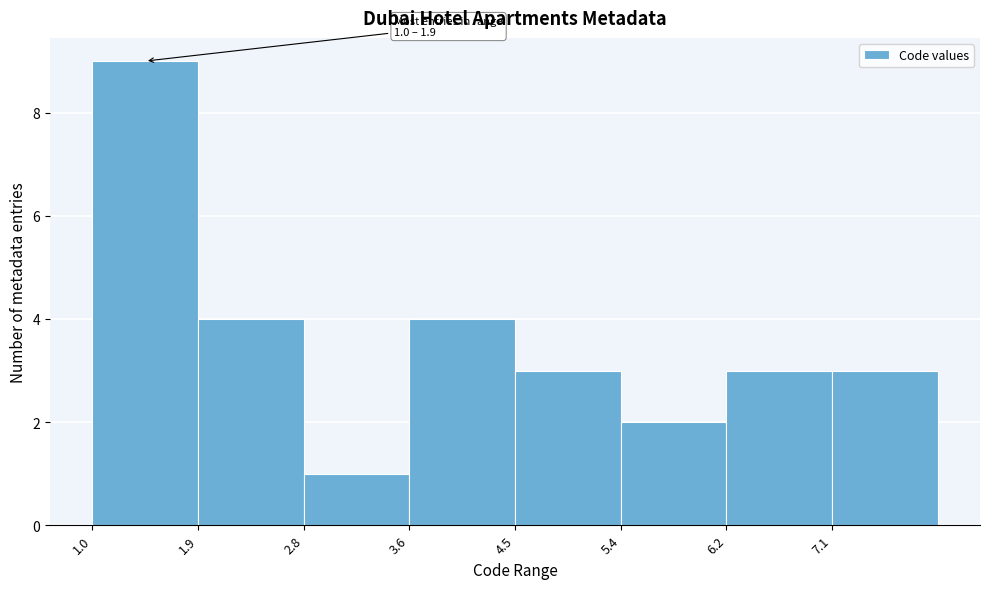

Over which range of the x-axis is the bar tallest?

1.0 to 1.9